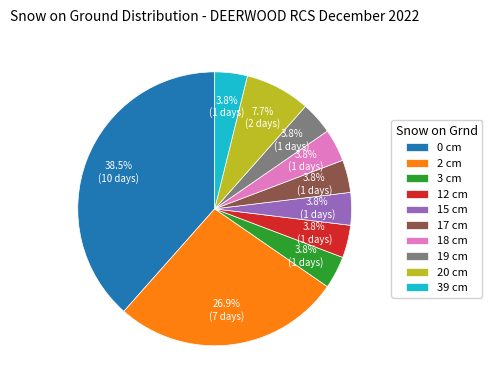

The 20 cm slice represents 20% of the pie. True or false?

False